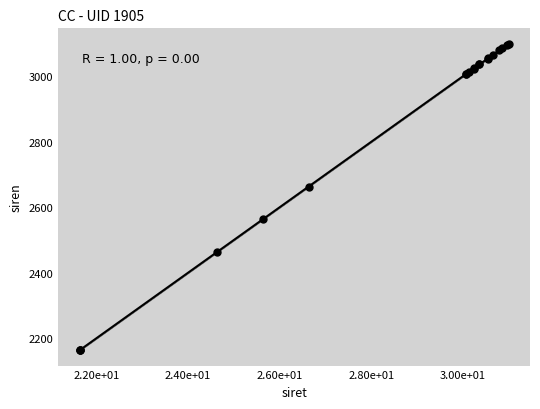

What Y value in the scatter plot is closest to 2631?

2663.1